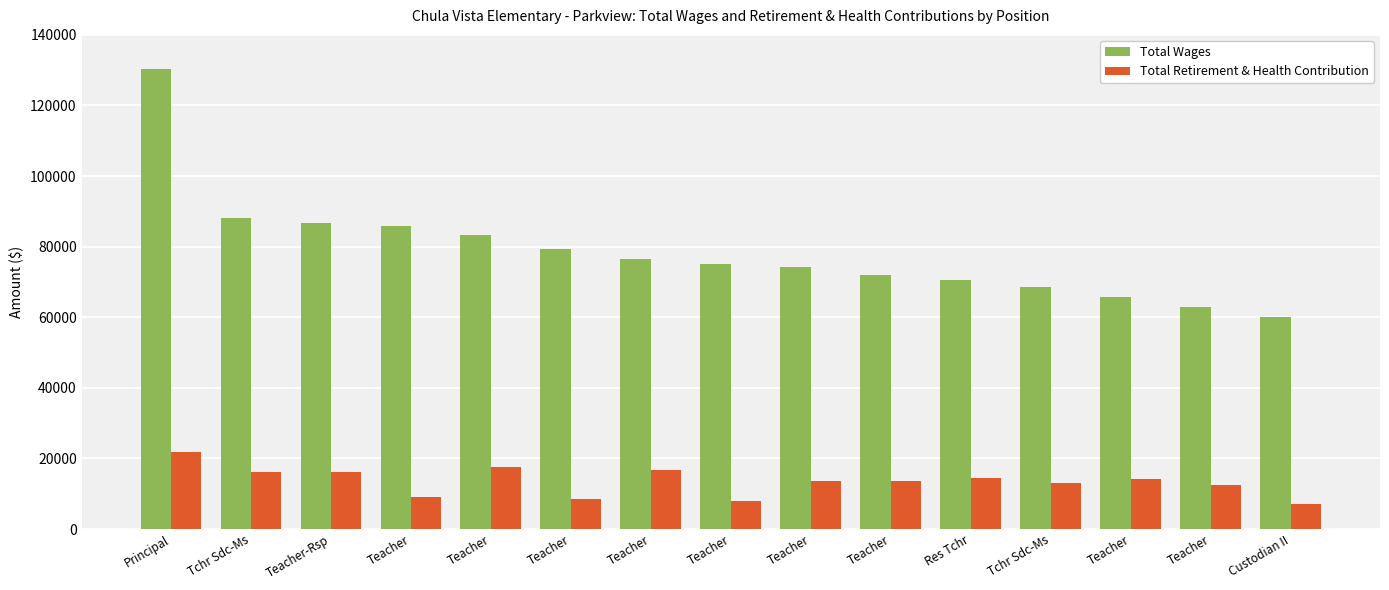

What are all the series names shown in the legend?

Total Wages, Total Retirement & Health Contribution